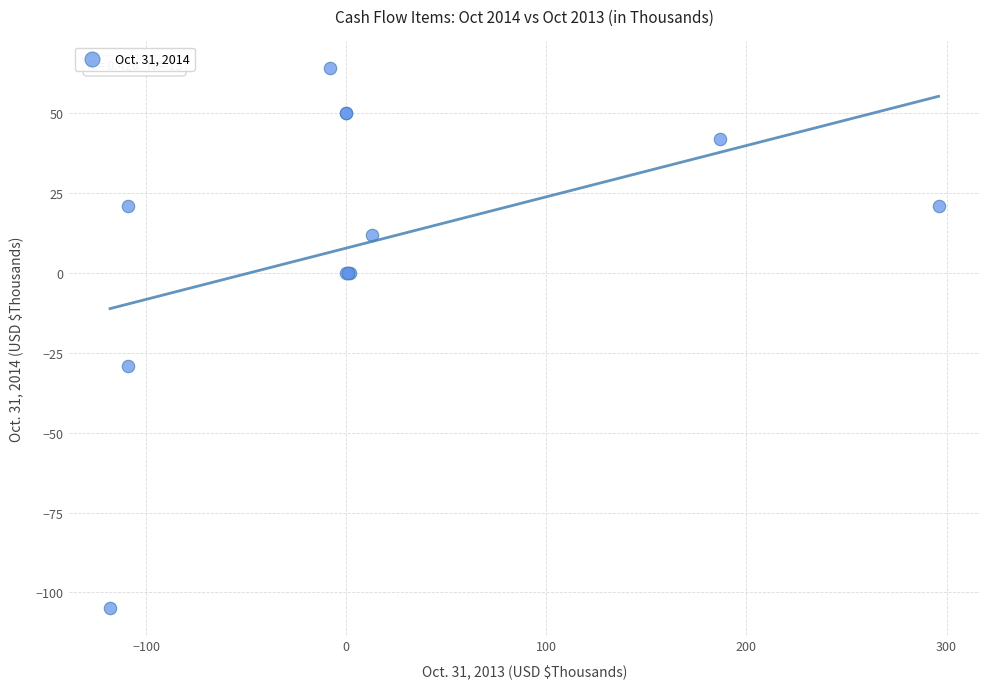

What Y value in the scatter plot is closest to -20?

-29